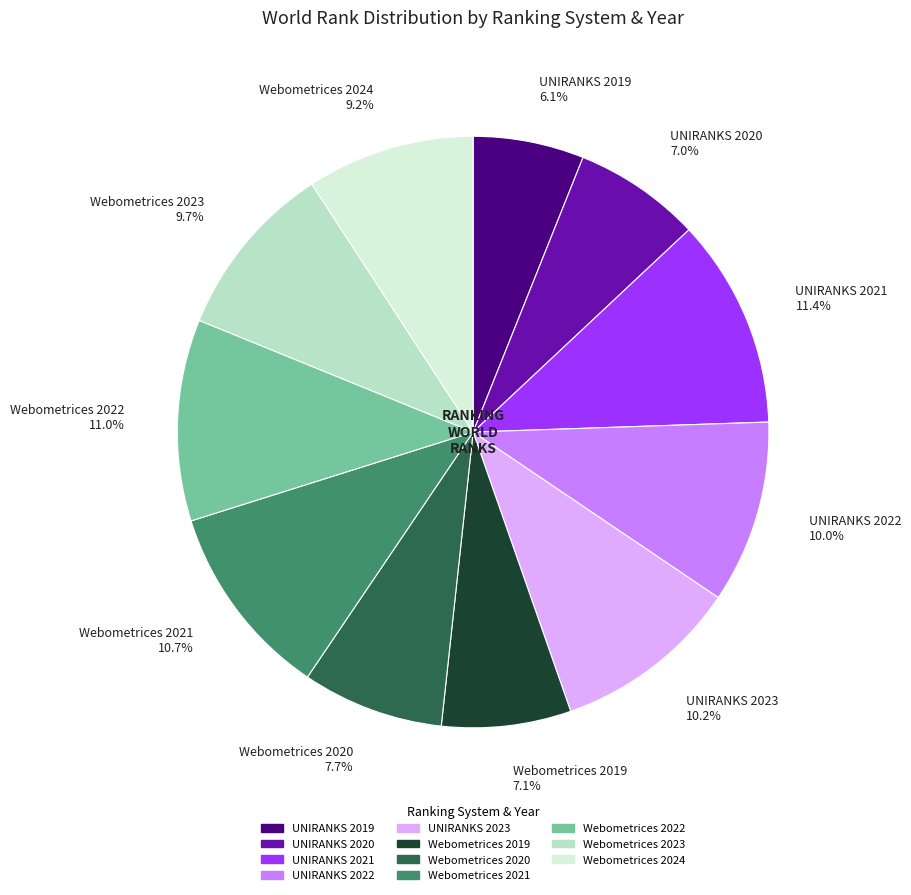

Which category has the smallest portion of the pie?

UNIRANKS 2019